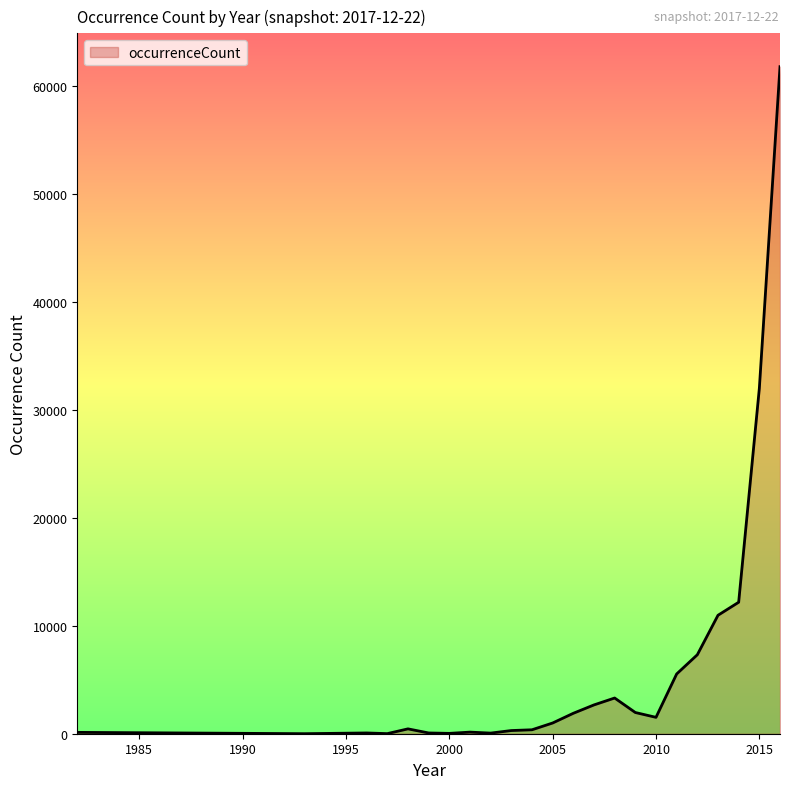

What is the greatest value displayed?

61752